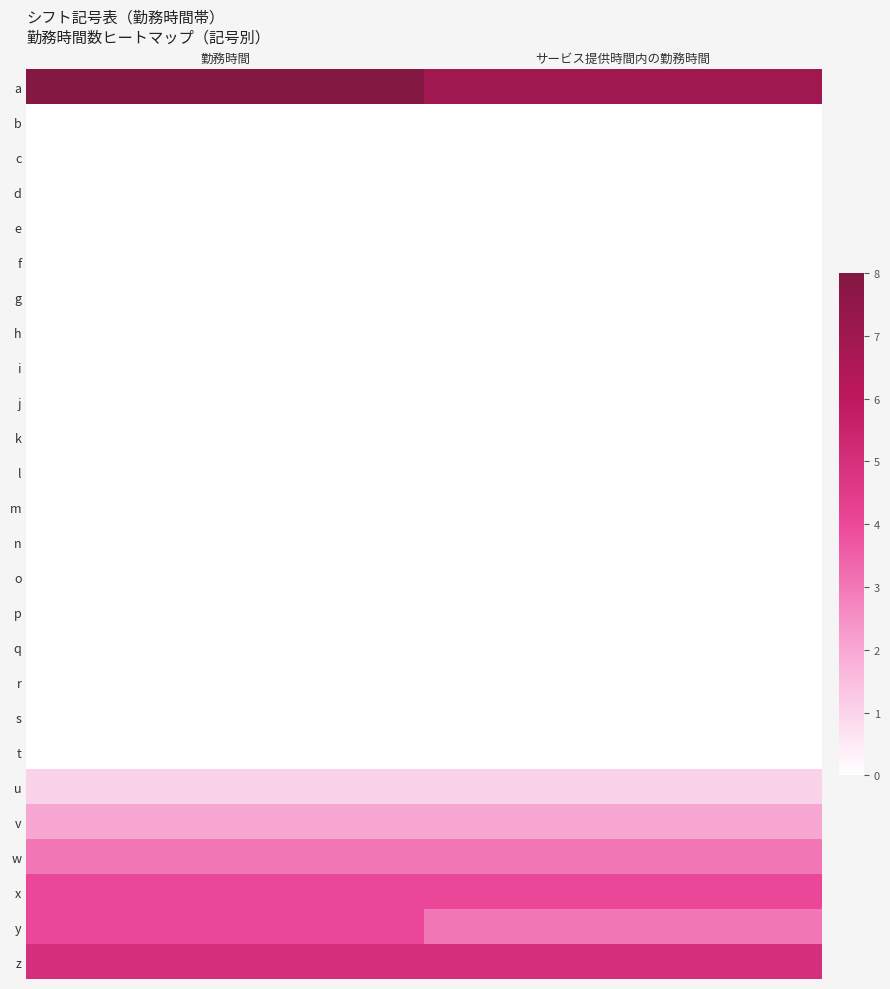

Reading left to right, what are all the values shown in this chart?

a: 勤務時間=8	サービス提供時間内の勤務時間=7
b: 勤務時間=0	サービス提供時間内の勤務時間=0
c: 勤務時間=0	サービス提供時間内の勤務時間=0
d: 勤務時間=0	サービス提供時間内の勤務時間=0
e: 勤務時間=0	サービス提供時間内の勤務時間=0
f: 勤務時間=0	サービス提供時間内の勤務時間=0
g: 勤務時間=0	サービス提供時間内の勤務時間=0
h: 勤務時間=0	サービス提供時間内の勤務時間=0
i: 勤務時間=0	サービス提供時間内の勤務時間=0
j: 勤務時間=0	サービス提供時間内の勤務時間=0
k: 勤務時間=0	サービス提供時間内の勤務時間=0
l: 勤務時間=0	サービス提供時間内の勤務時間=0
m: 勤務時間=0	サービス提供時間内の勤務時間=0
n: 勤務時間=0	サービス提供時間内の勤務時間=0
o: 勤務時間=0	サービス提供時間内の勤務時間=0
p: 勤務時間=0	サービス提供時間内の勤務時間=0
q: 勤務時間=0	サービス提供時間内の勤務時間=0
r: 勤務時間=0	サービス提供時間内の勤務時間=0
s: 勤務時間=0	サービス提供時間内の勤務時間=0
t: 勤務時間=0	サービス提供時間内の勤務時間=0
u: 勤務時間=1	サービス提供時間内の勤務時間=1
v: 勤務時間=2	サービス提供時間内の勤務時間=2
w: 勤務時間=3	サービス提供時間内の勤務時間=3
x: 勤務時間=4	サービス提供時間内の勤務時間=4
y: 勤務時間=4	サービス提供時間内の勤務時間=3
z: 勤務時間=5	サービス提供時間内の勤務時間=5